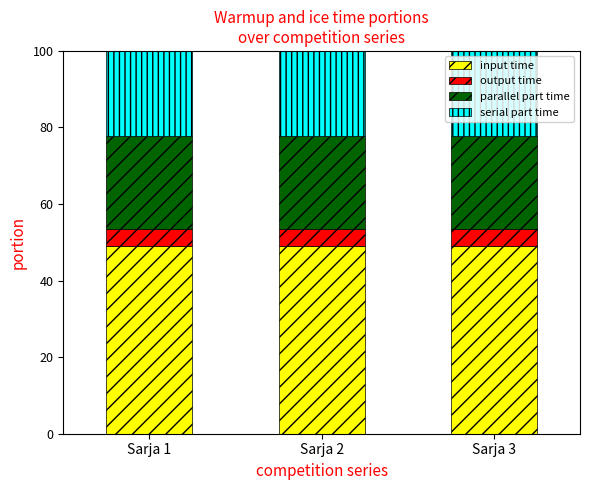

The value of input time at Sarja 2 is 49.1. True or false?

True